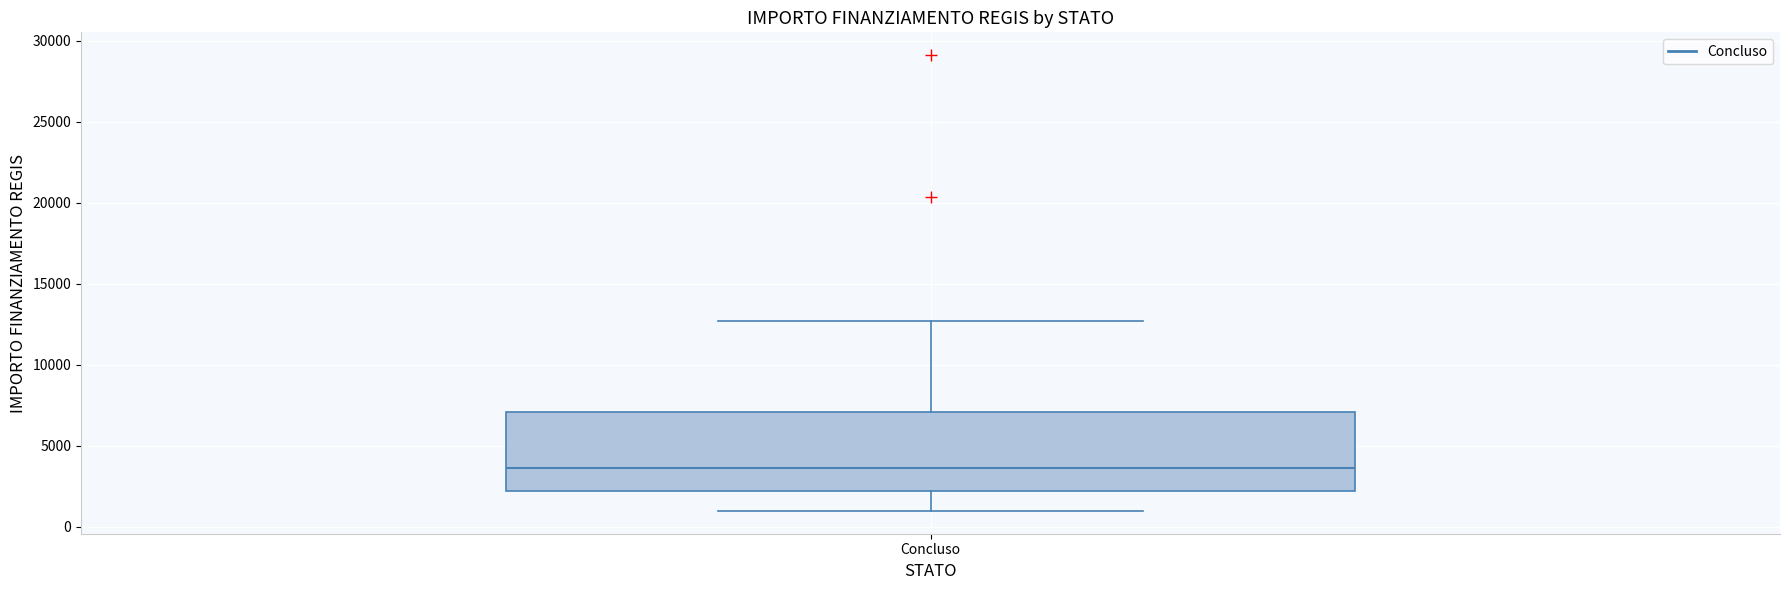

Read this box plot against the y-axis: the position of the median line, the range covered by the box, and the ends of both whiskers. The values are not printed on the chart, so give them approximately, as read against the axis.

median 3500, box 2000 to 7000, whiskers 1000 to 12500